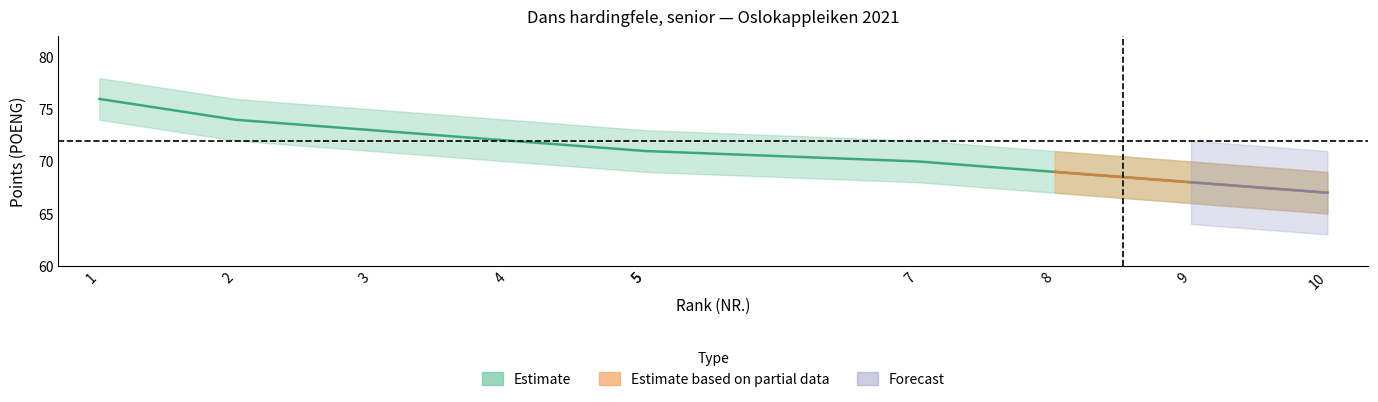

What is the maximum value for Points_lower?

74